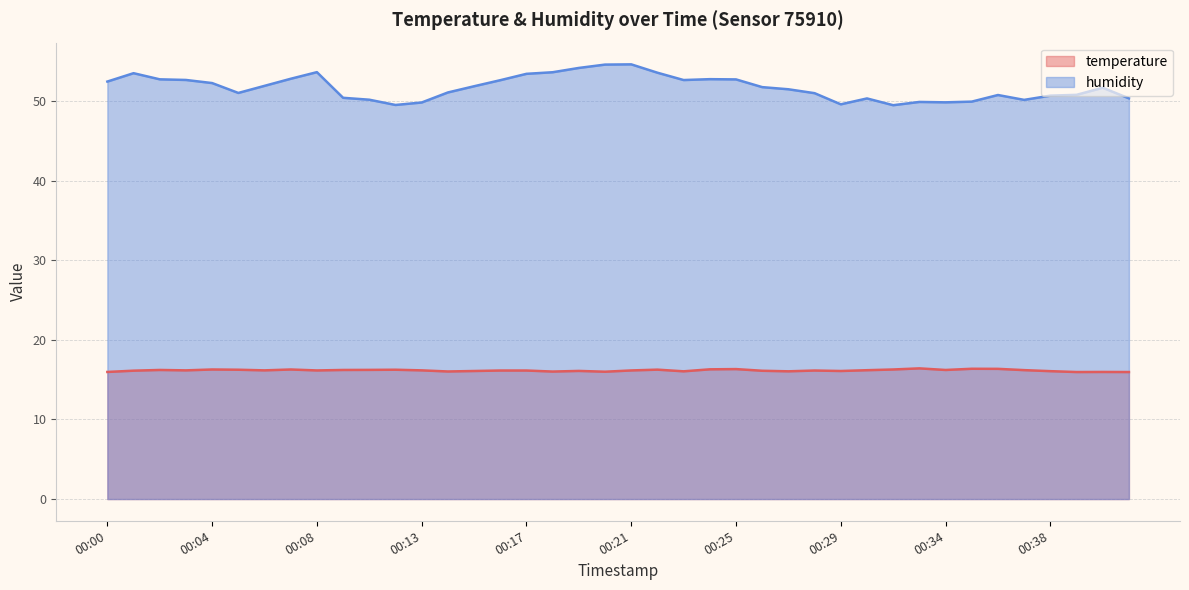

What is the value of the humidity point at the 35th from the left?

50.7